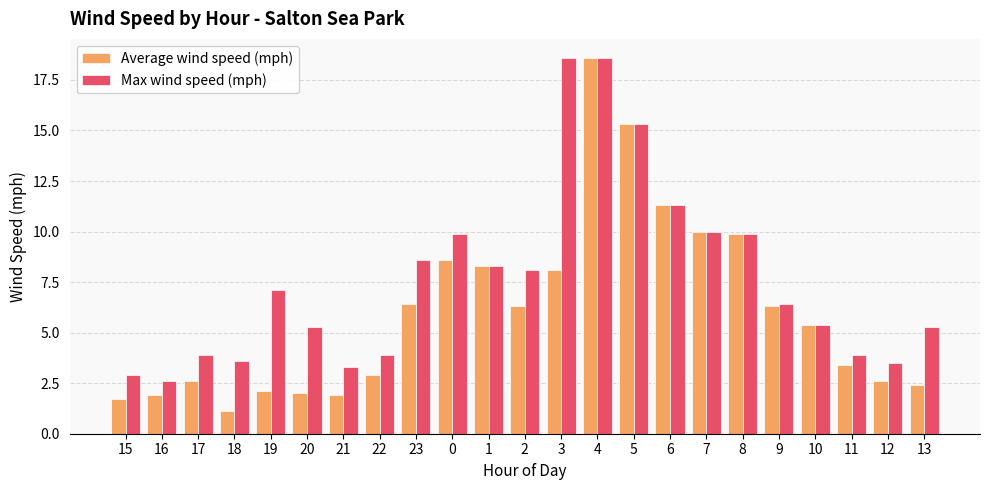

Does the chart contain any negative values?

No